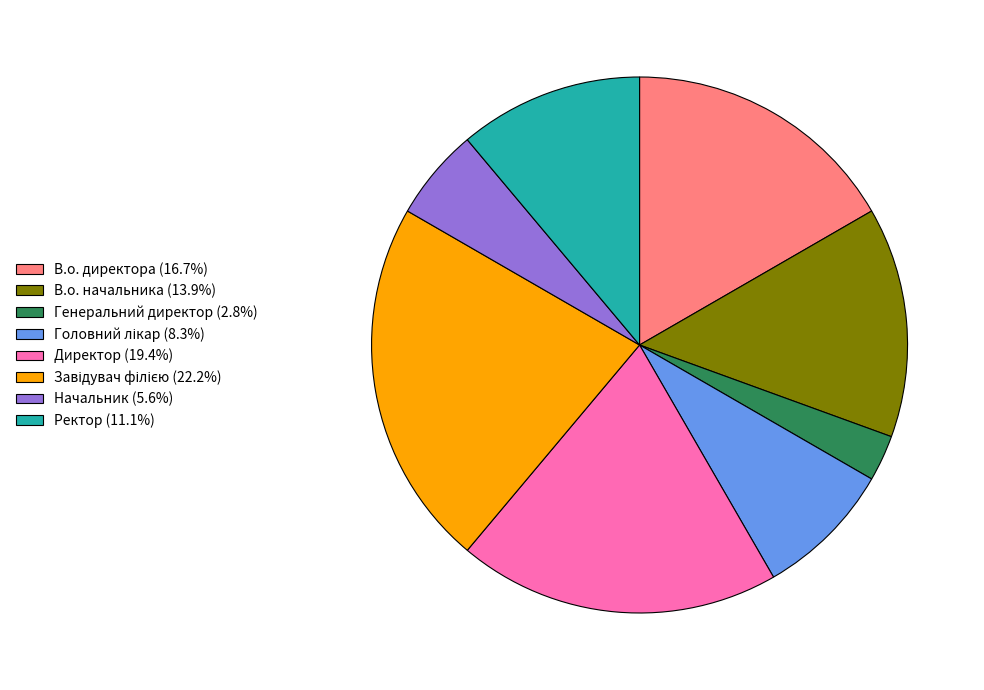

Combined, do Начальник (5.6%) and В.о. начальника (13.9%) account for over 50%?

No